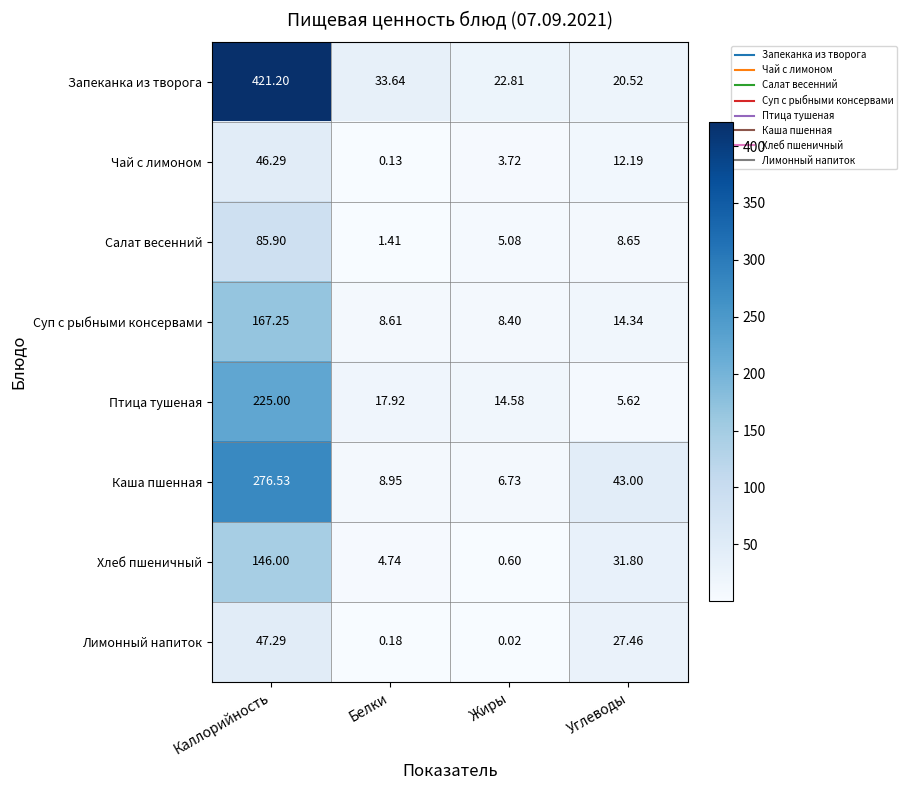

List the series in order of their peak value, lowest first.

Чай с лимоном, Лимонный напиток, Салат весенний, Хлеб пшеничный, Суп с рыбными консервами, Птица тушеная, Каша пшенная, Запеканка из творога